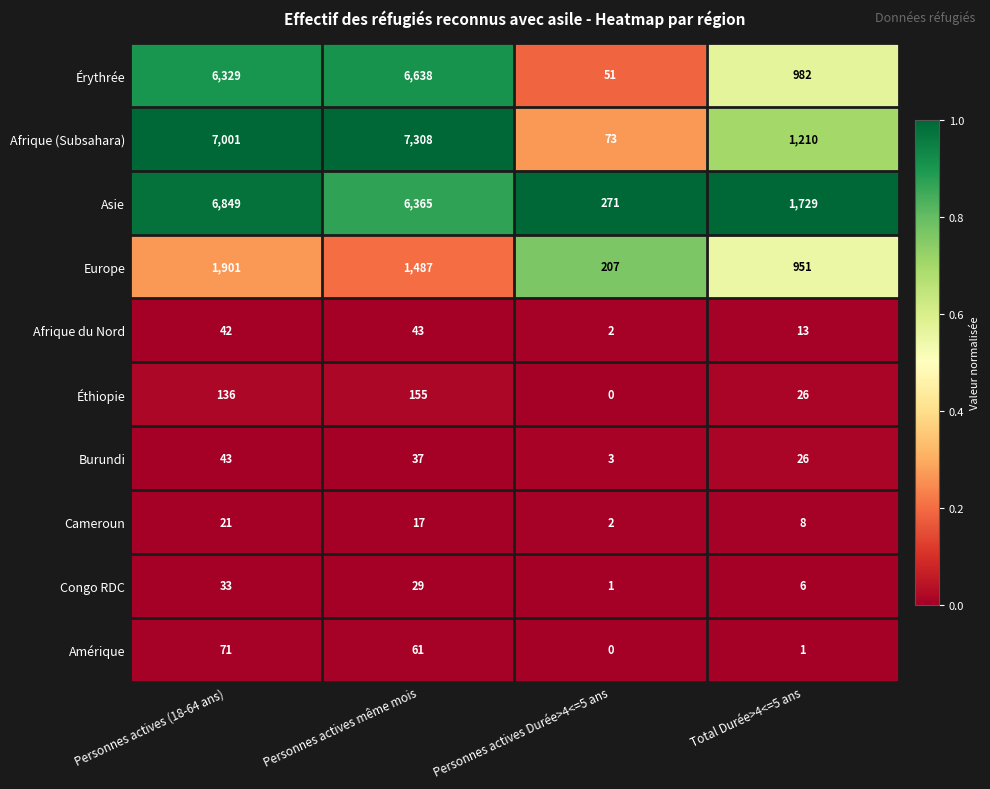

Is it true that Congo RDC equals 6 at Total Durée>4<=5 ans?

True